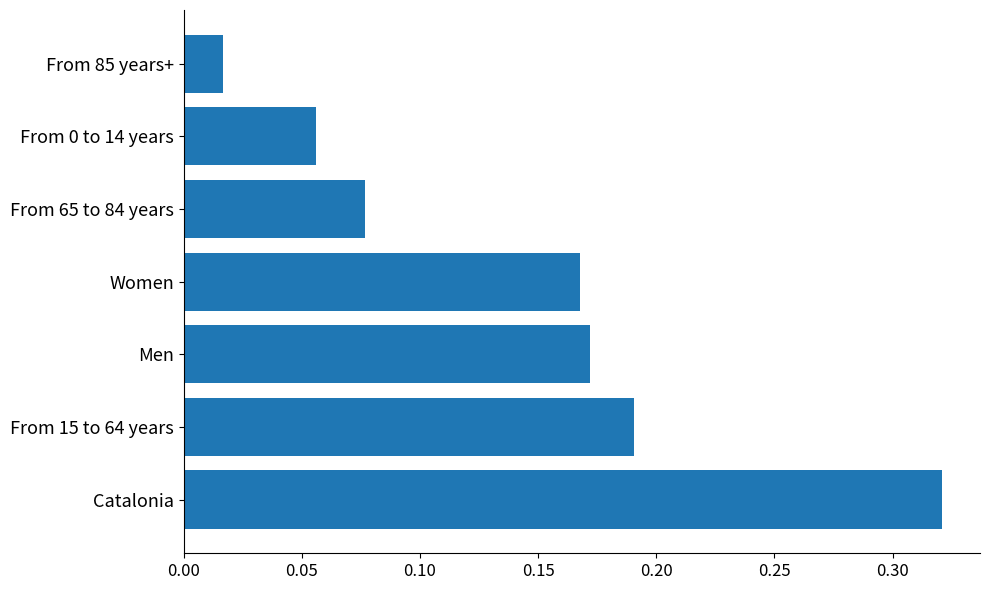

What is the sum of all values?

1.0